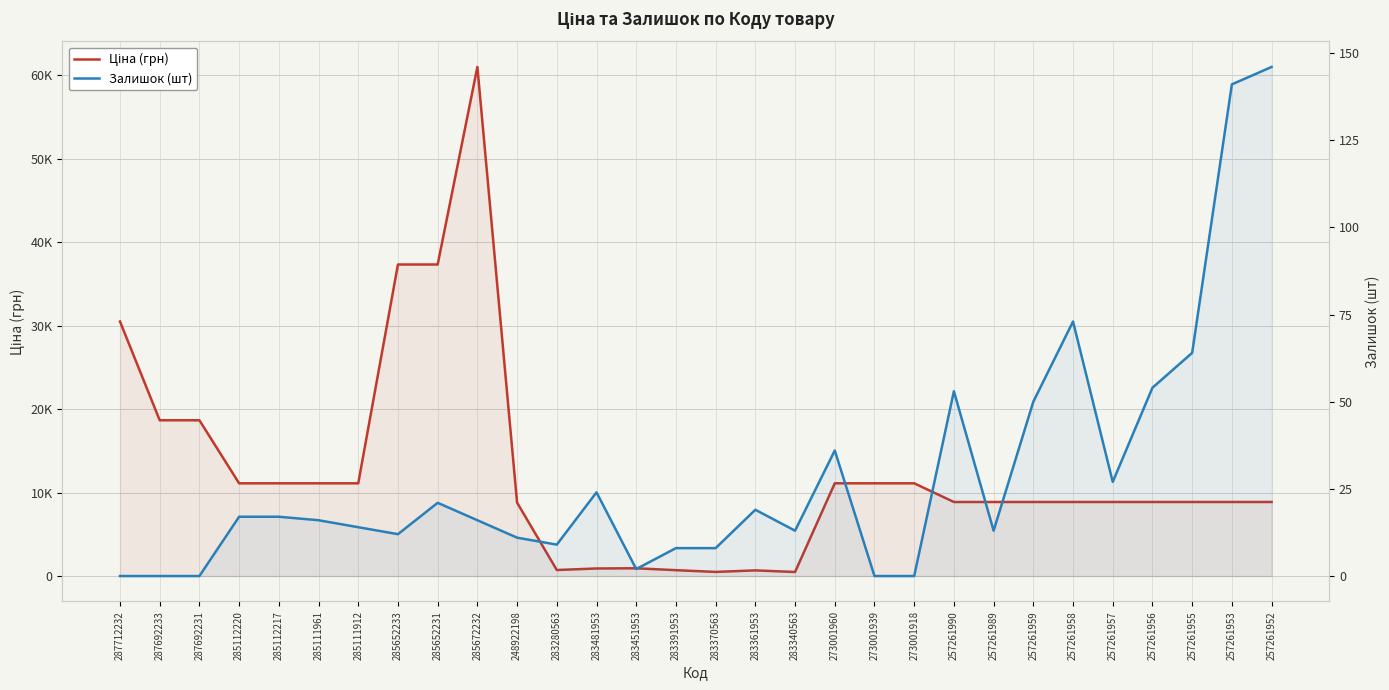

Which label corresponds to the largest value in the chart?

285672232